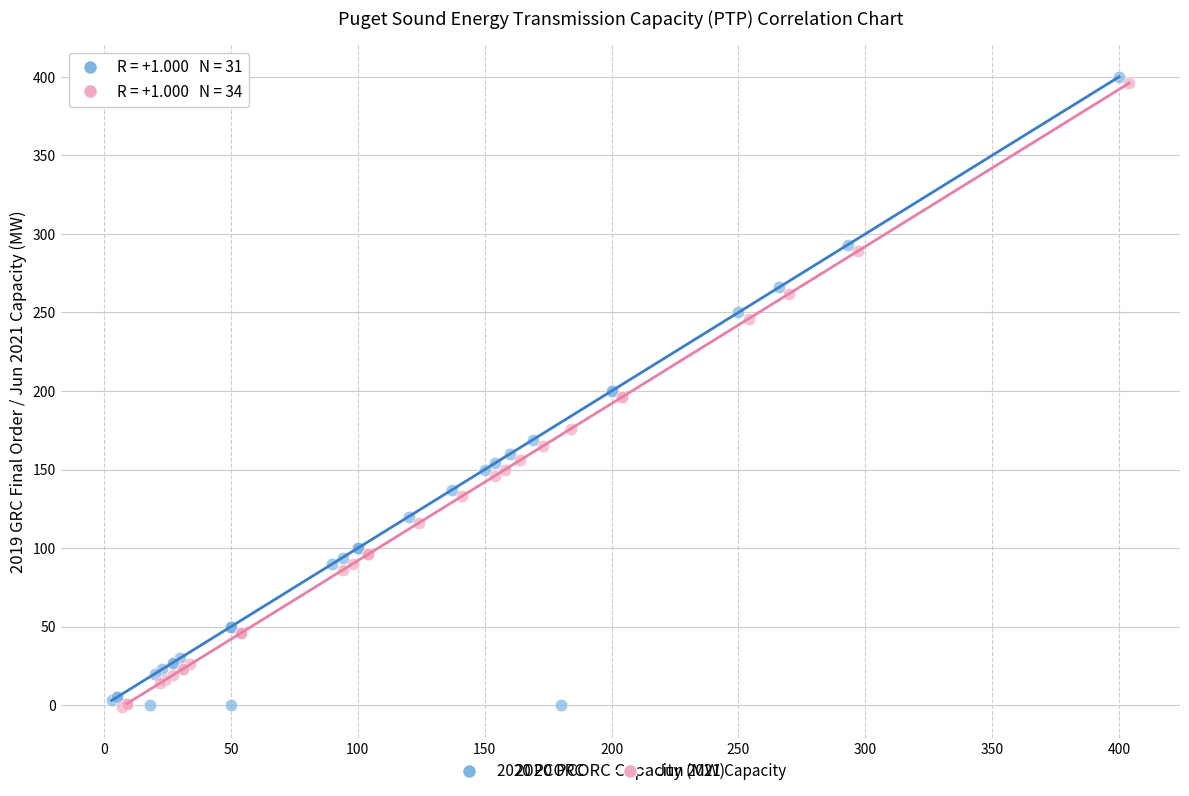

Which series has the largest Y range (max minus min)?

2020 PCORC